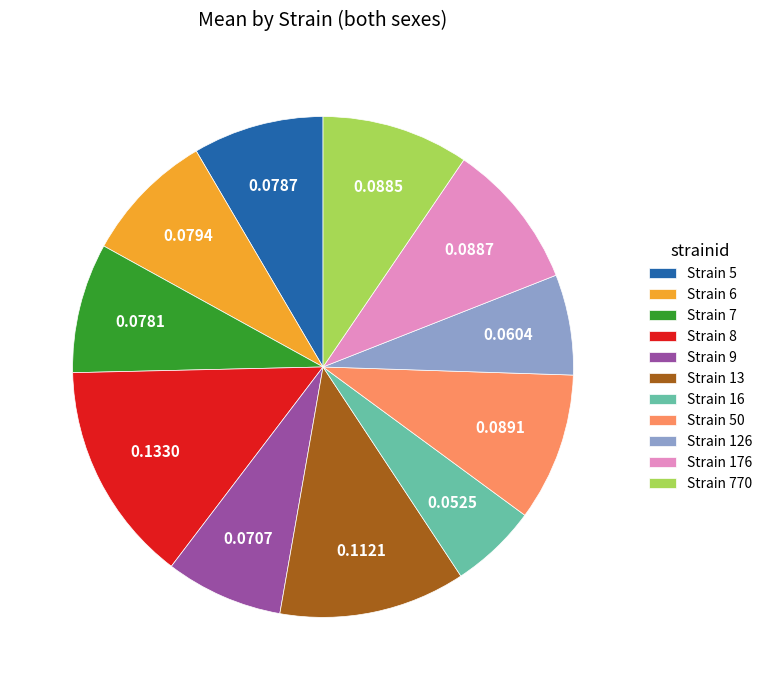

Does Strain 8 account for over 50% of the chart?

No